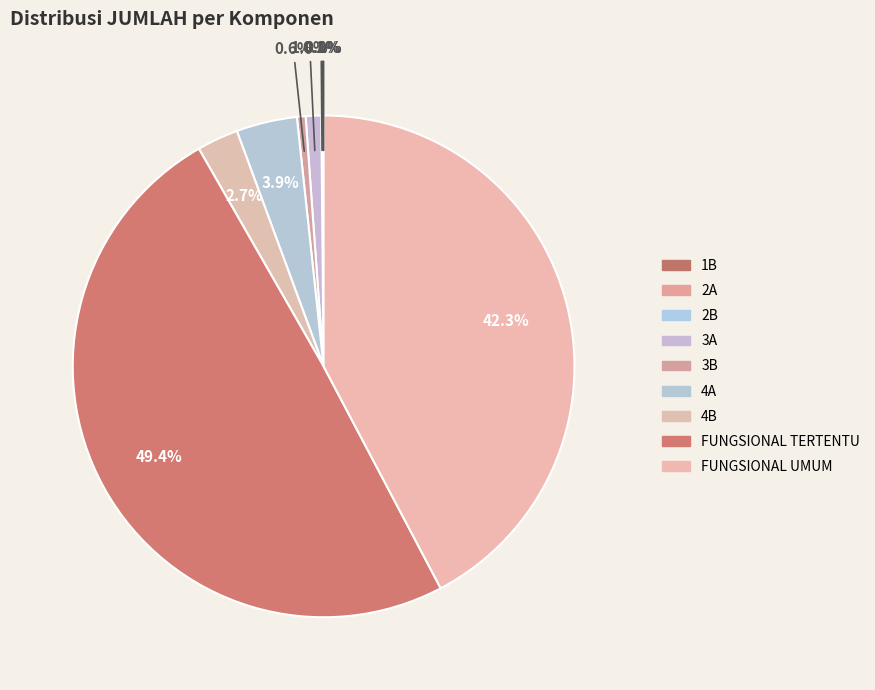

What is the change in value from 2A to 3A?

+521